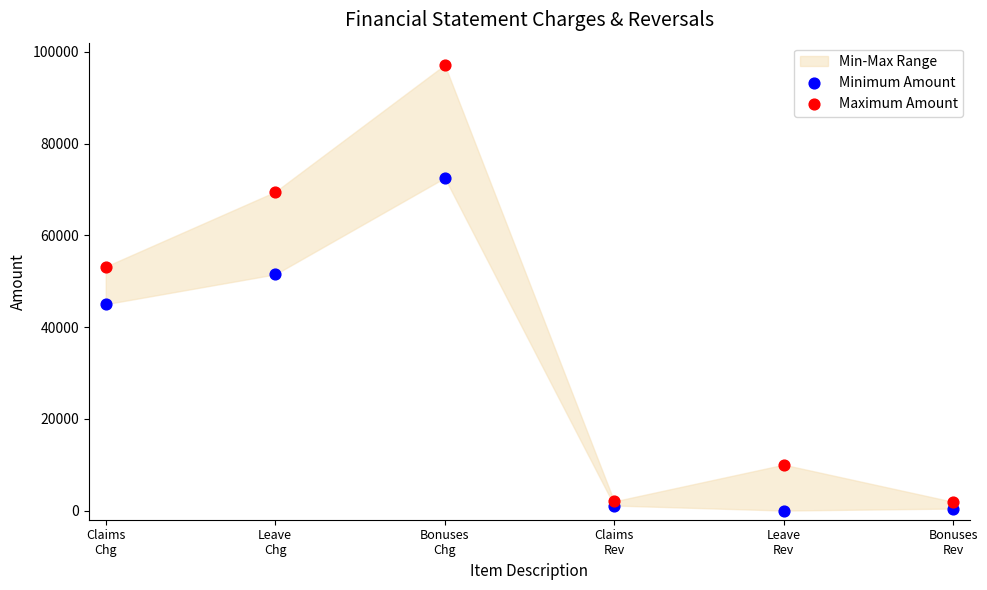

Which series contains the highest Y value?

Maximum Amount